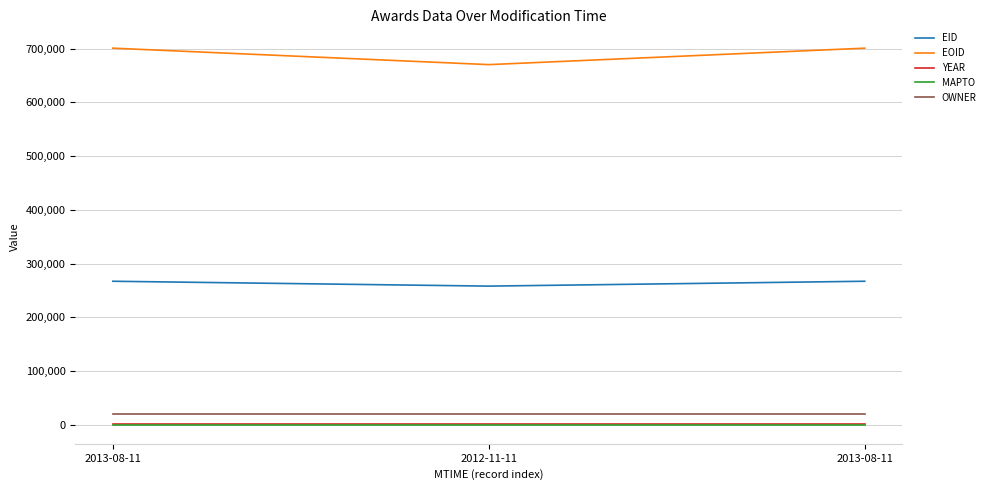

What is the greatest value displayed?

700841